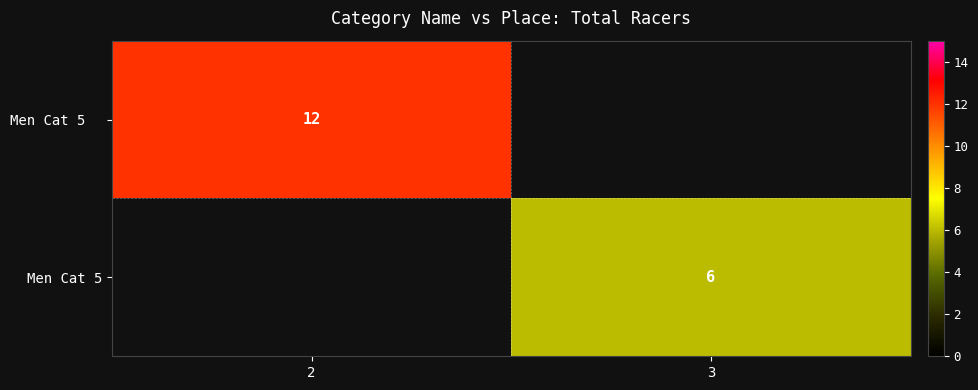

Is it true that Men Cat 5 equals 3 at 3?

False